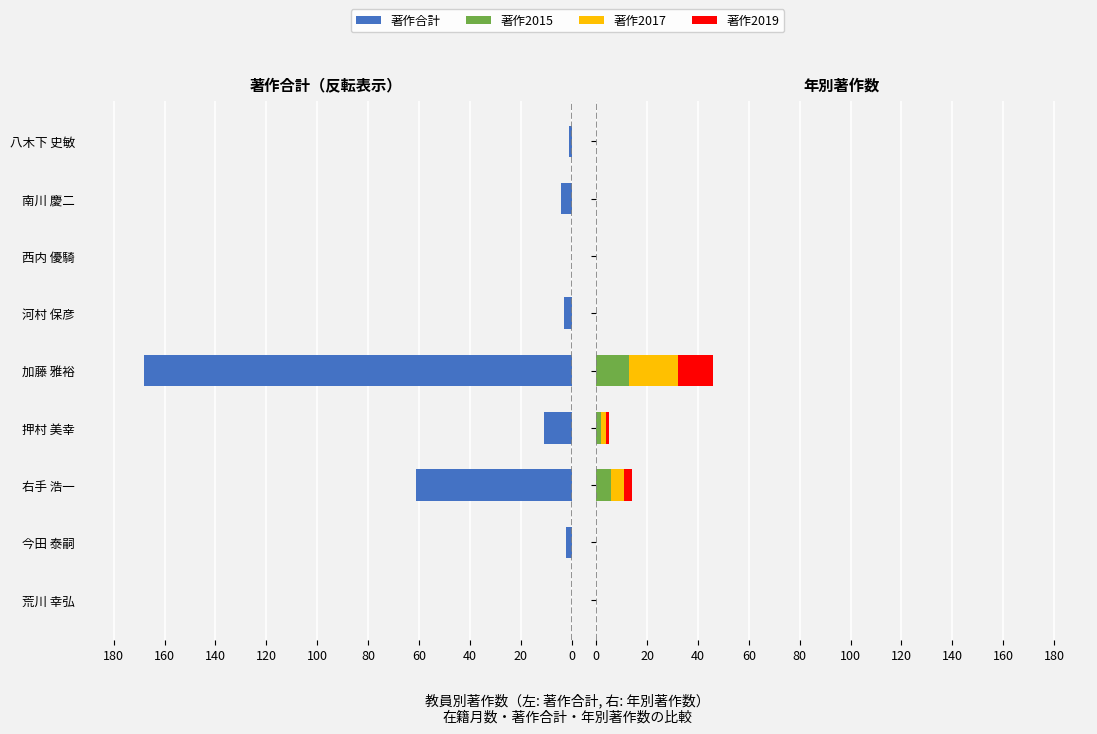

Does the chart contain stacked bars?

No